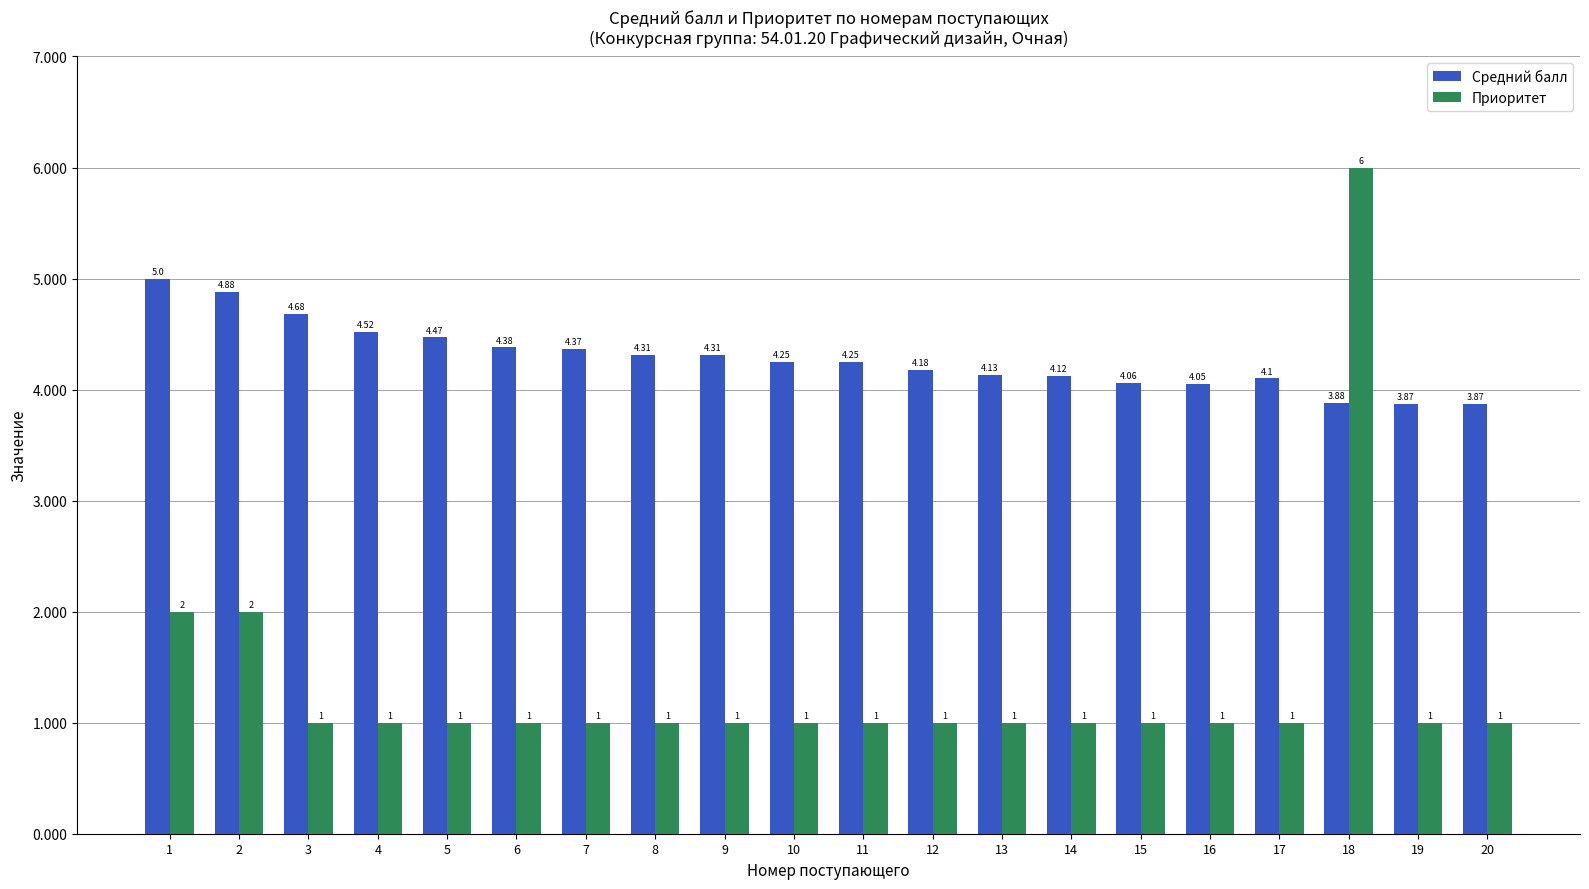

At 10, list the series in order from largest to smallest.

Средний балл, Приоритет